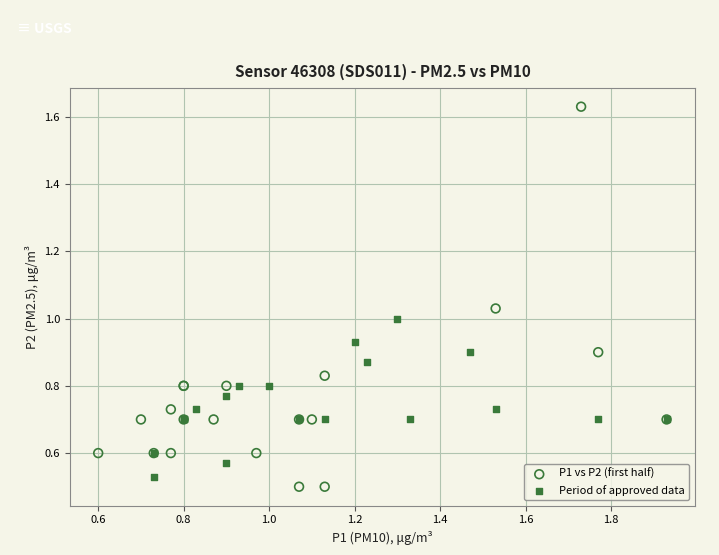

Which series has the largest Y range (max minus min)?

P1 vs P2 (first half)